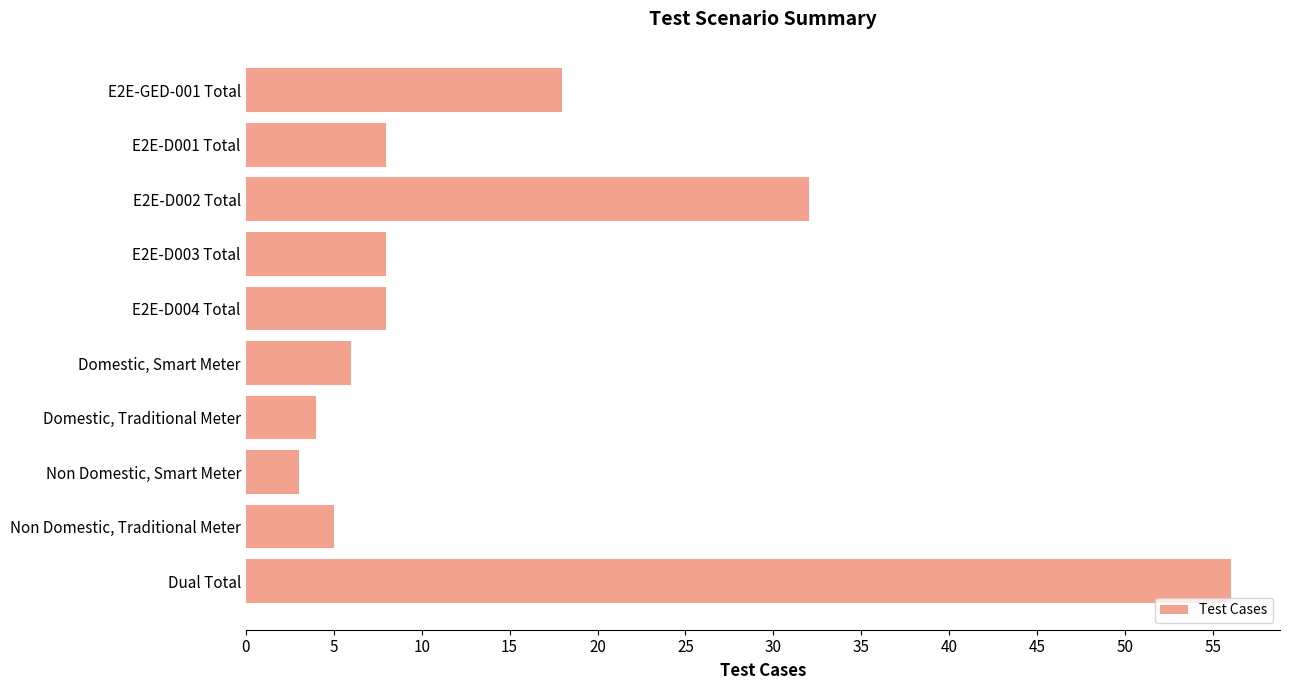

What position from the bottom is E2E-GED-001 Total?

10